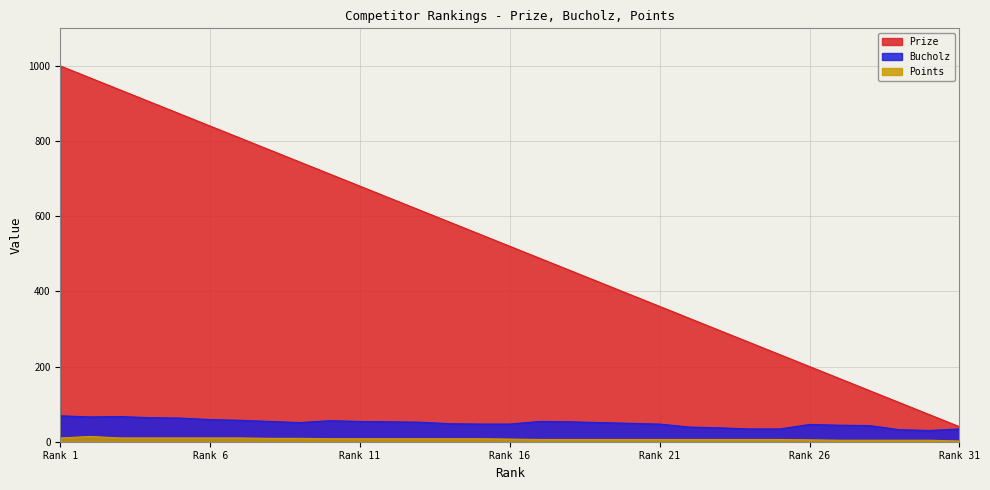

Reading left to right, extract all data points from this chart.

Prize: 1000	968	936	904	872	840	808	776	744	712	680	648	616	584	552	520	488	456	424	392	360	328	296	264	232	200	168	136	104	72	40
Bucholz: 69	66	67	64	63	59	57	54	51	56	54	53	52	48	47	47	54	53	51	49	47	39	37	34	34	46	44	43	32	30	34
Points: 10	14	10	10	10	10	10	9	9	8	8	8	8	8	8	7	6	6	6	6	6	6	6	6	6	5	4	4	4	4	2